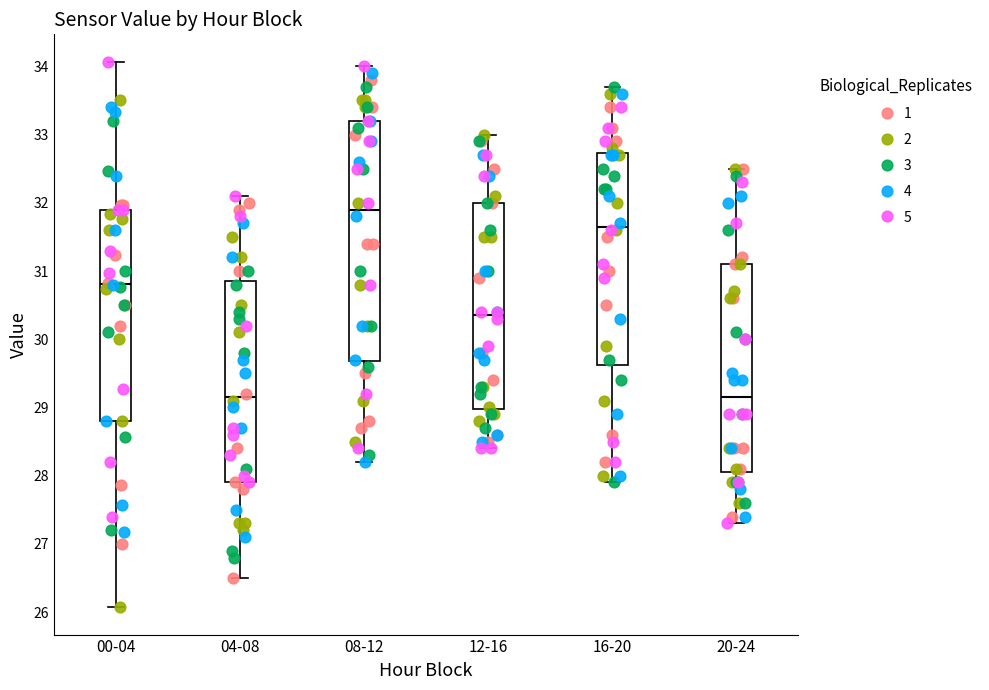

Reading left to right, read every box against the y-axis: the position of its median line, the range the box covers, and the ends of its whiskers. The values are not printed on the chart, so give them approximately, as read against the axis.

00-04: median 30.8, box 28.8 to 31.9, whiskers 26.1 to 34.1
04-08: median 29.2, box 27.9 to 30.9, whiskers 26.5 to 32.1
08-12: median 31.9, box 29.7 to 33.2, whiskers 28.2 to 34.0
12-16: median 30.4, box 29.0 to 32.0, whiskers 28.4 to 33.0
16-20: median 31.7, box 29.6 to 32.7, whiskers 27.9 to 33.7
20-24: median 29.2, box 28.1 to 31.1, whiskers 27.3 to 32.5